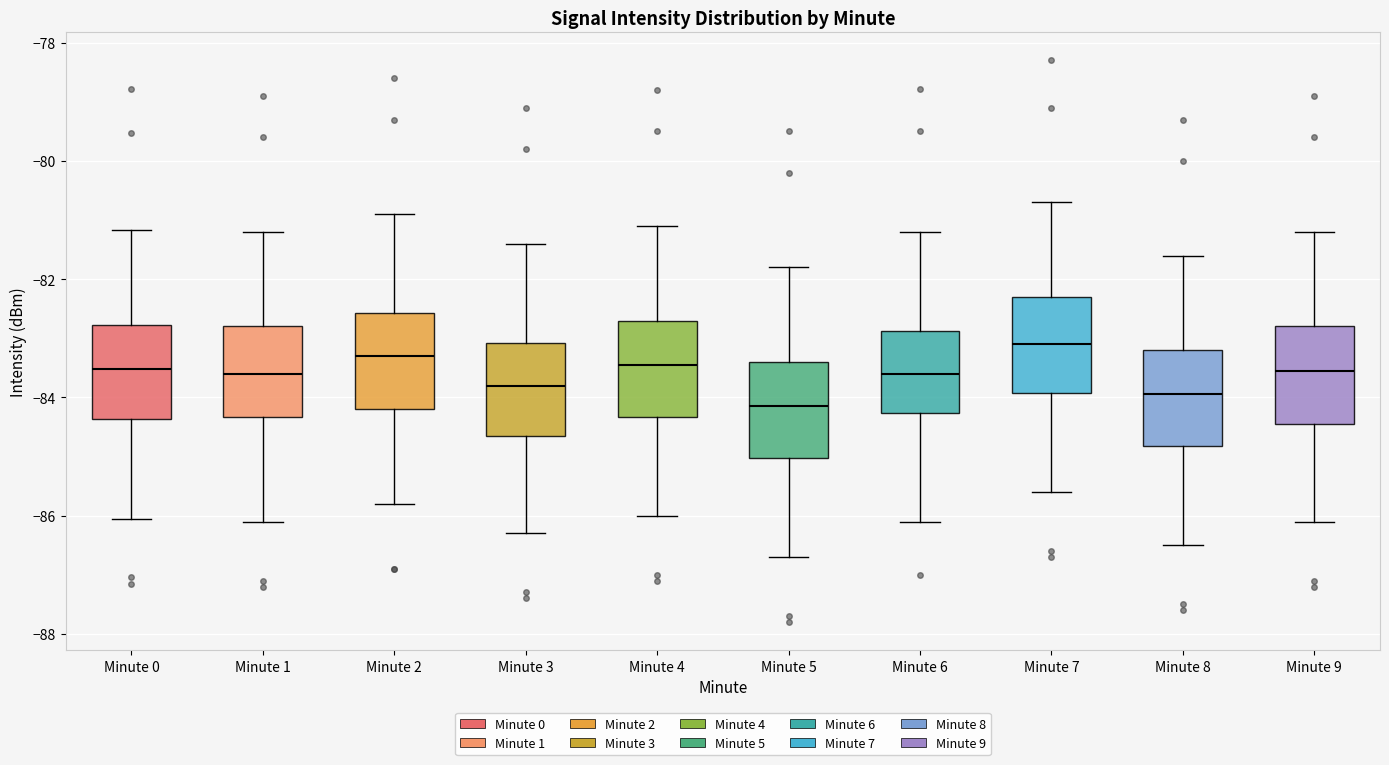

Which box has the lowest median line?

Minute 5